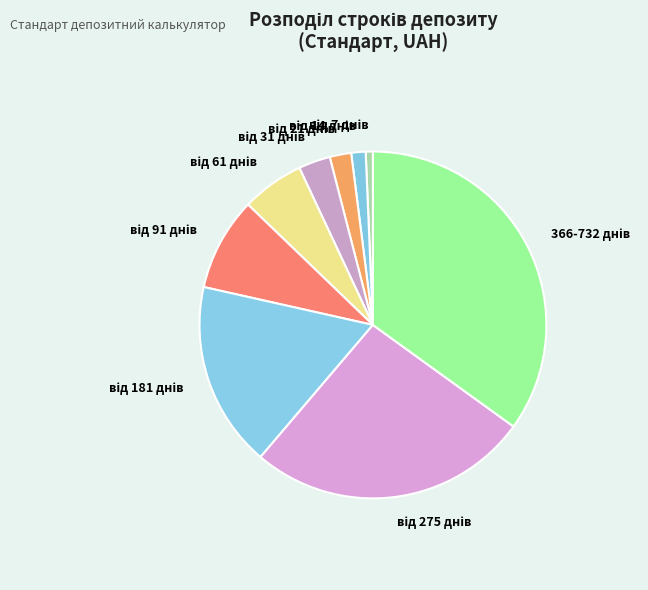

Is there any slice that represents more than half of the pie?

No